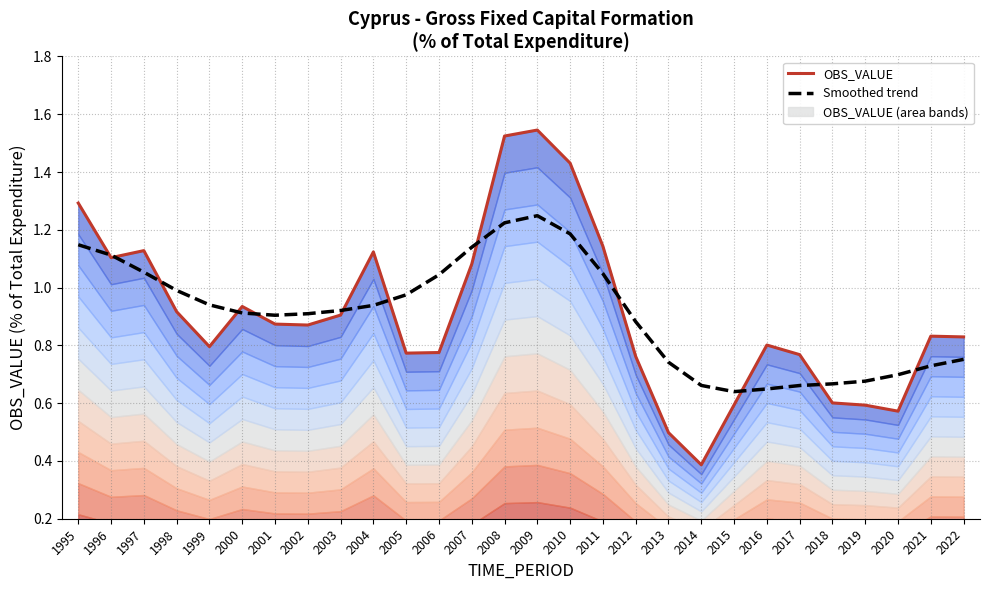

At which category does OBS_VALUE reach its first local peak?

1997